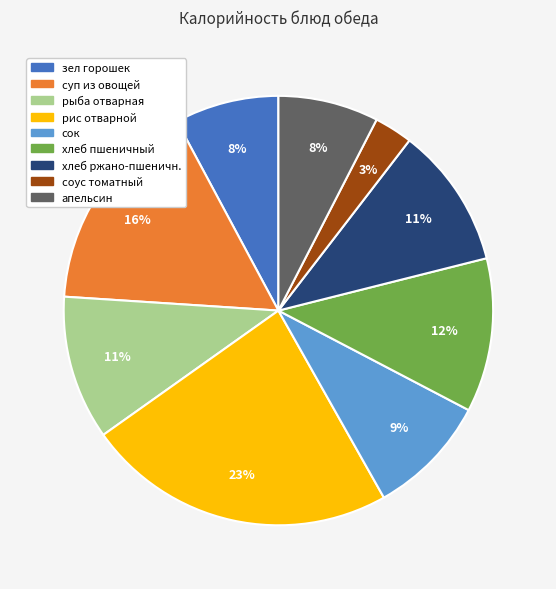

To the nearest percent, what is the average slice percentage?

11%